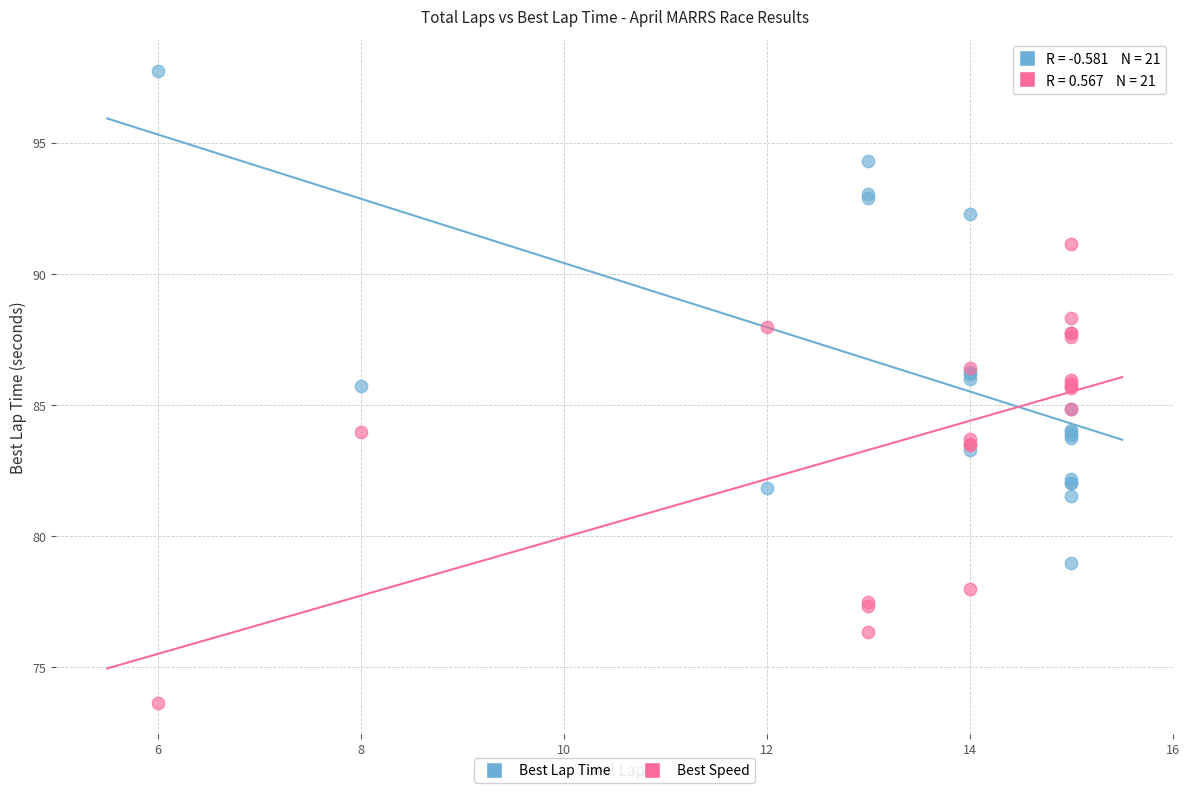

What is the X range (max minus min) for the scatter plot?

9.0